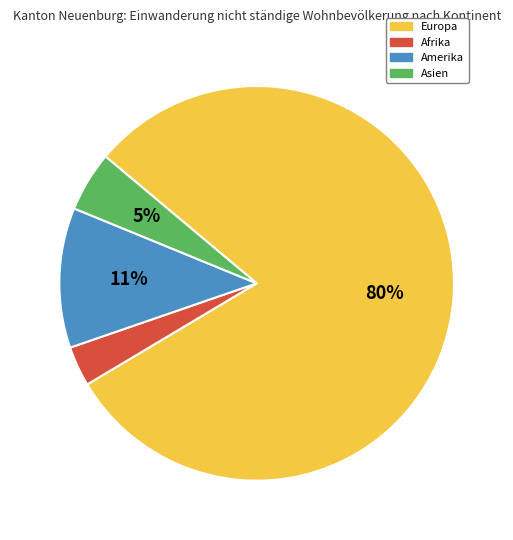

To the nearest percent, what is the average slice percentage?

25%